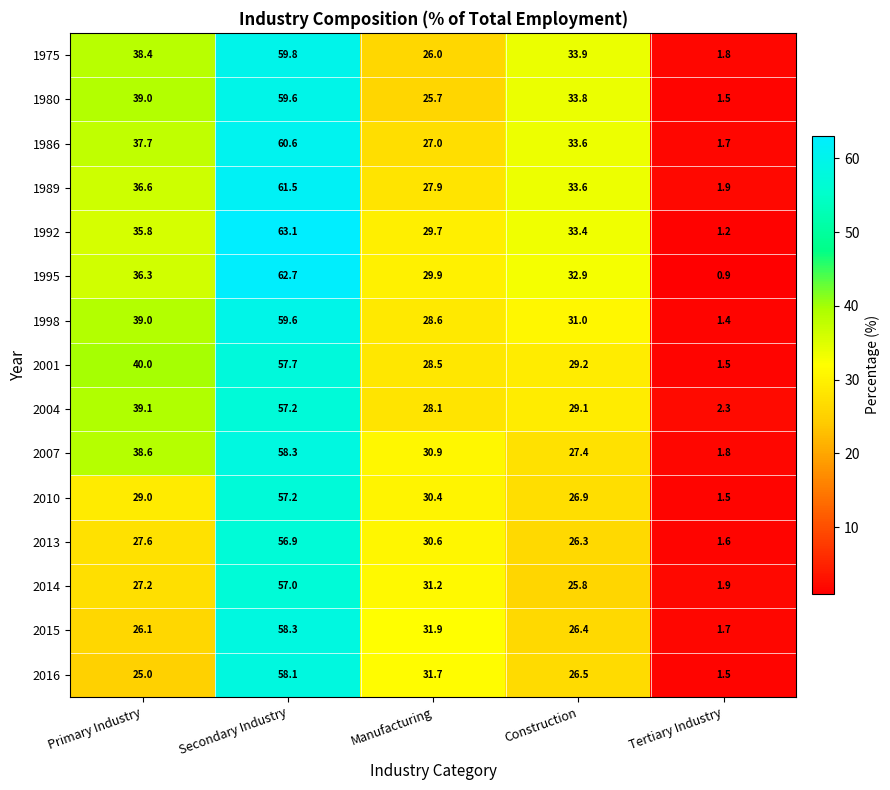

Is it true that 2014 equals 42.9 at Primary Industry?

False